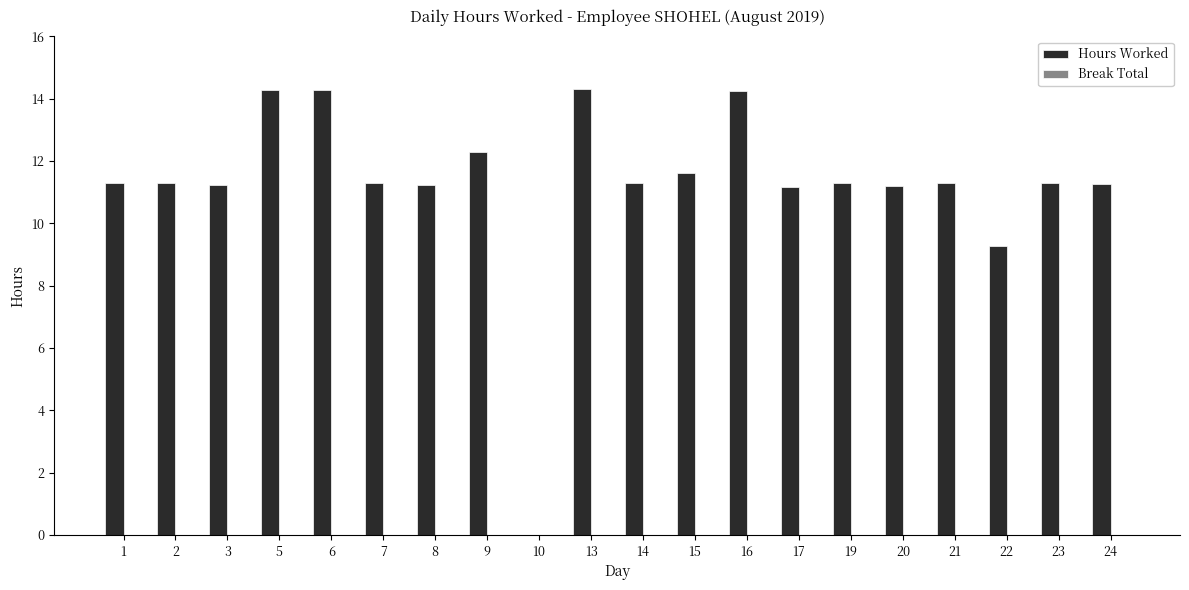

What is the sum of the values at 17 and 7?

22.5